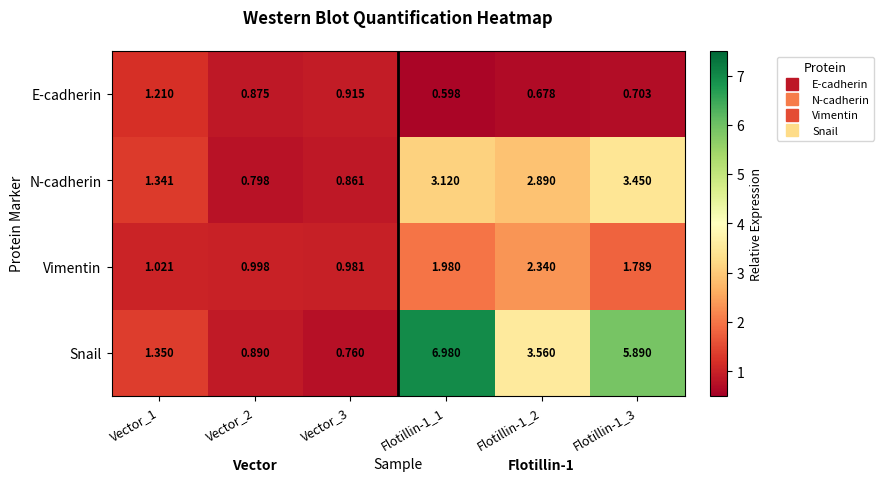

Is the value of Snail at Vector_2 greater than the value of E-cadherin at Flotillin-1_2?

Yes